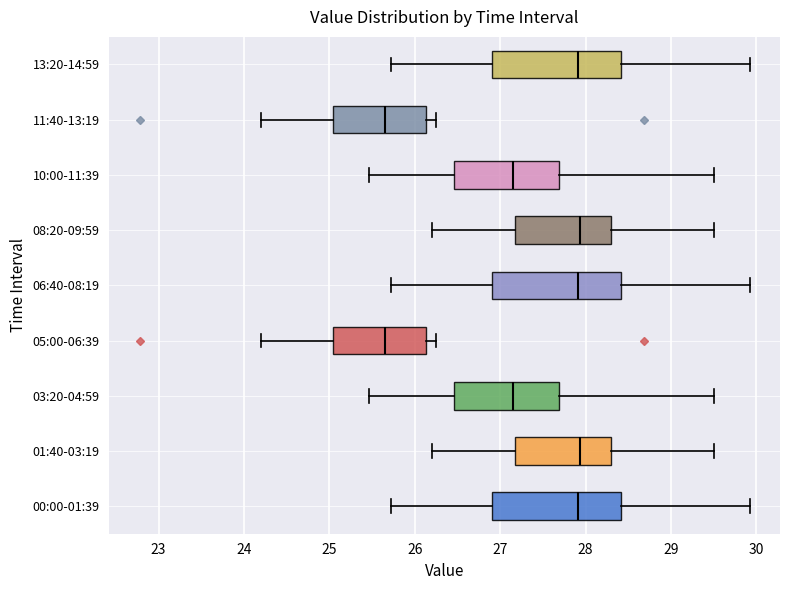

Where does the left whisker of the box for 10:00-11:39 end on the x-axis? The values are not printed on the chart, so give them approximately, as read against the axis.

25.5